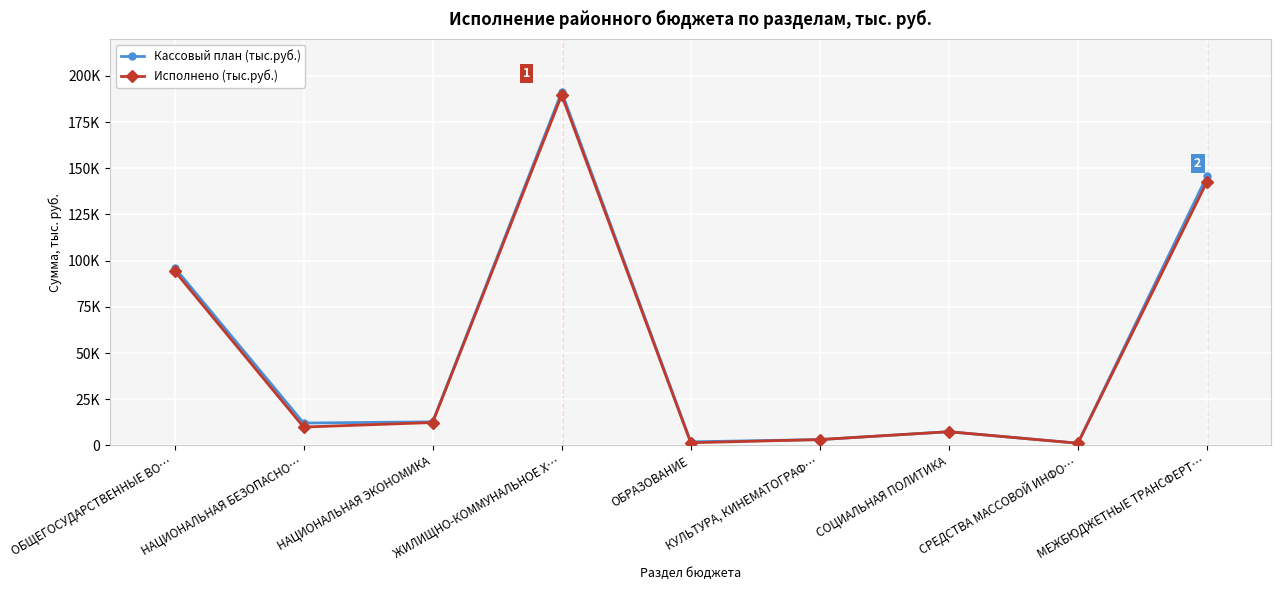

Does the chart have visible grid lines?

Yes